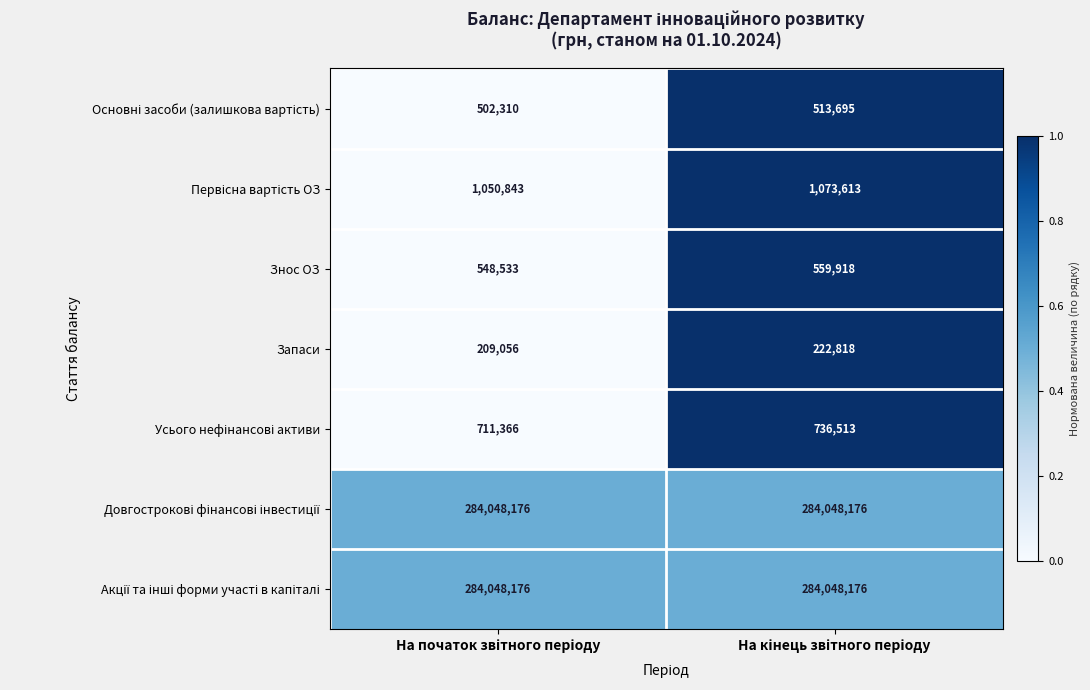

What is the greatest value displayed?

284048176